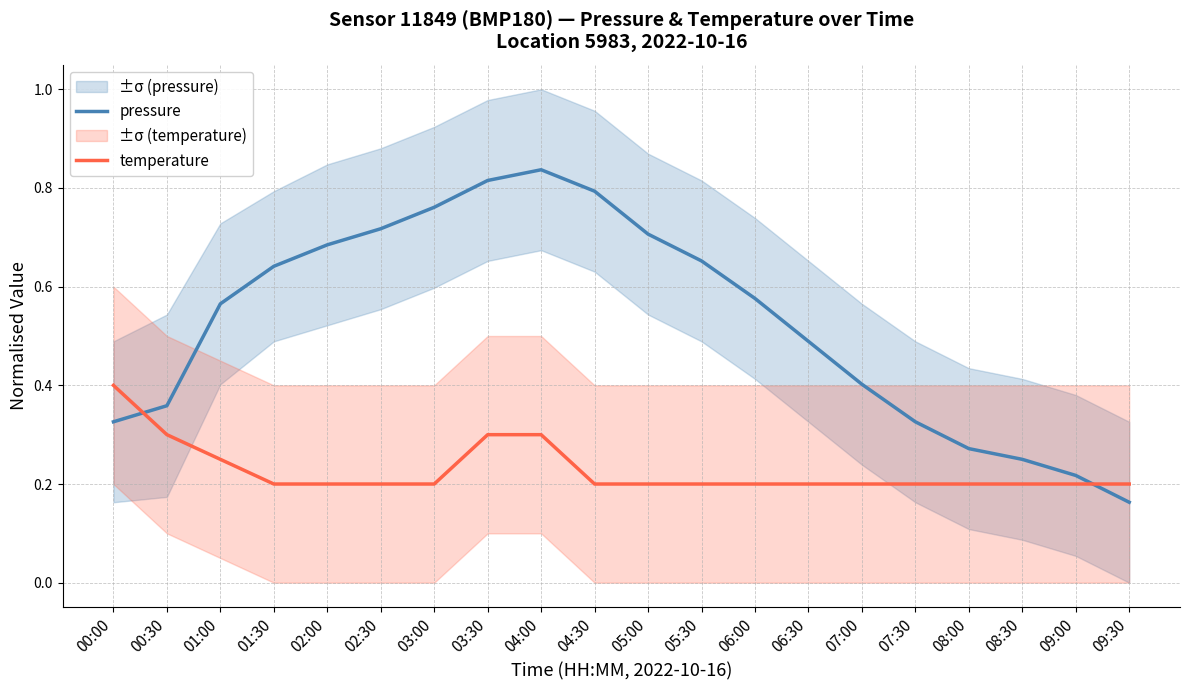

What is the total value across all series at 06:30?

0.7